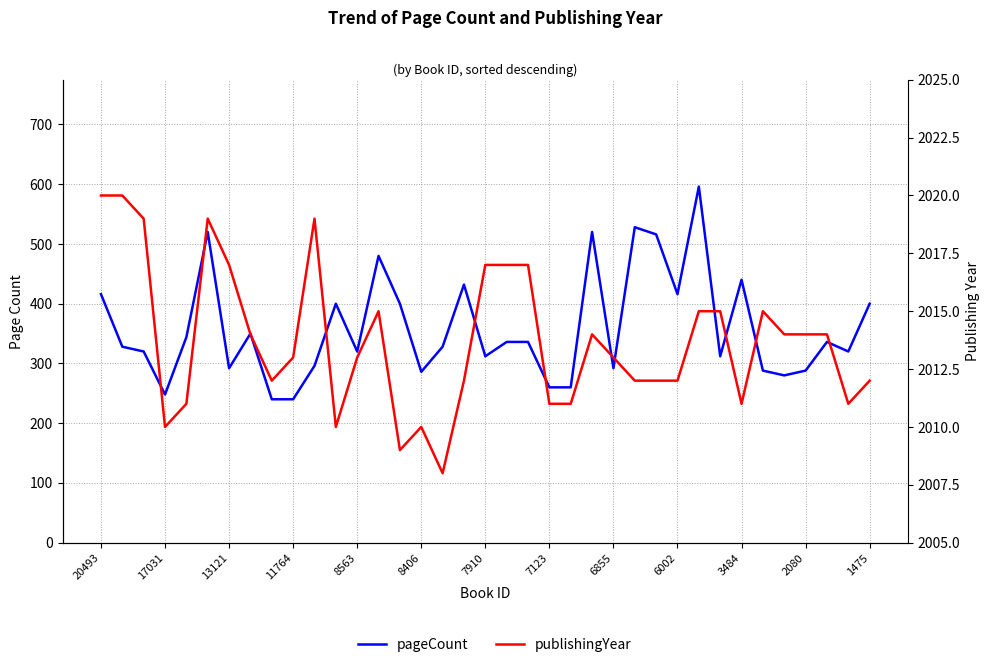

At 13, list the series in order from largest to smallest.

publishingYear, pageCount